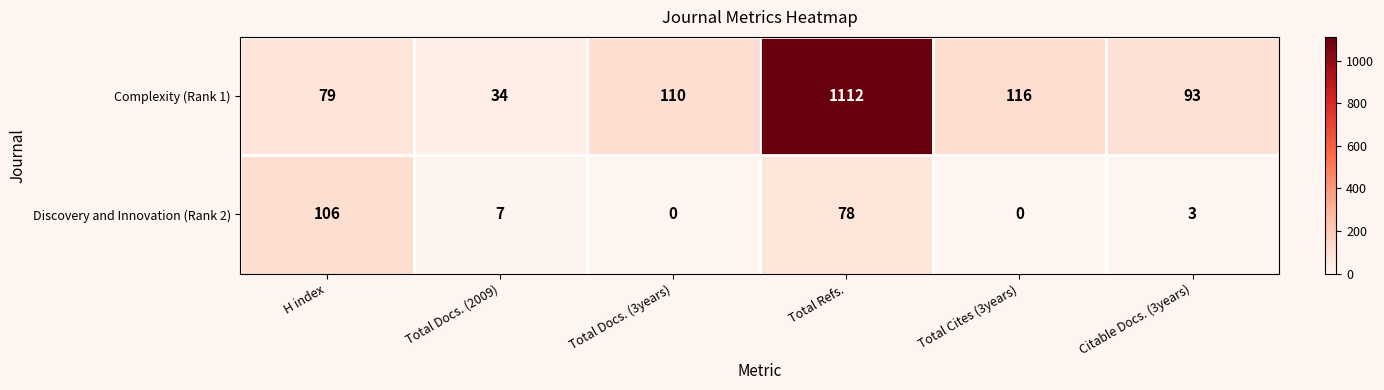

What is the sum of the Discovery and Innovation (Rank 2) values at Total Docs. (3years) and H index?

106